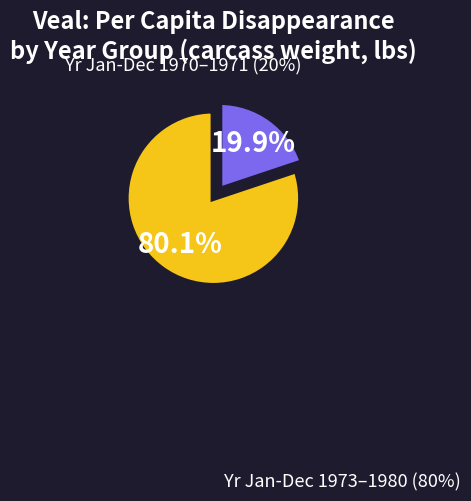

Is there any slice that represents more than half of the pie?

Yes